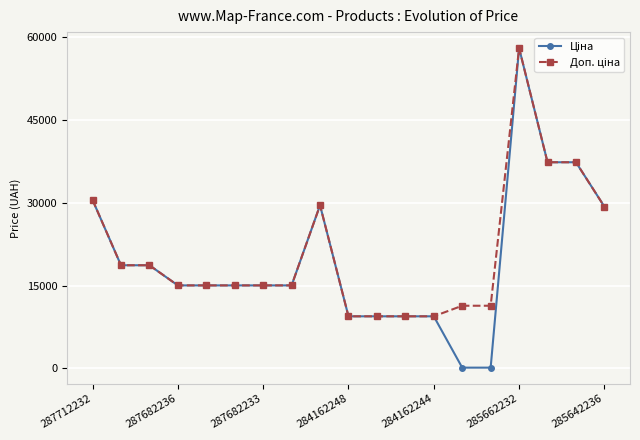

What is the greatest value displayed?

58037.0